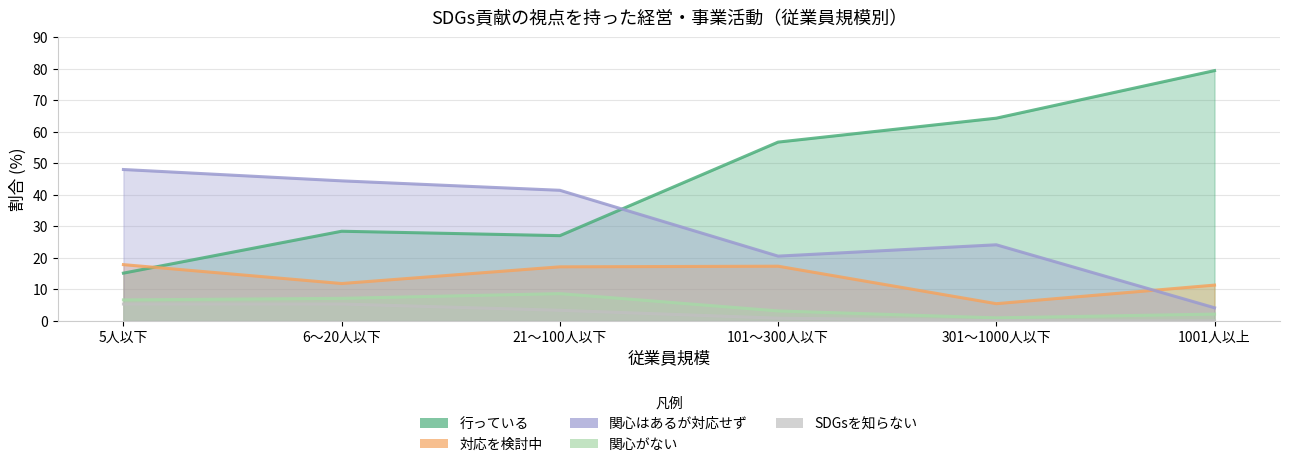

True or false: 関心はあるが対応せず has a value of 41.4 at 21～100人以下.

True